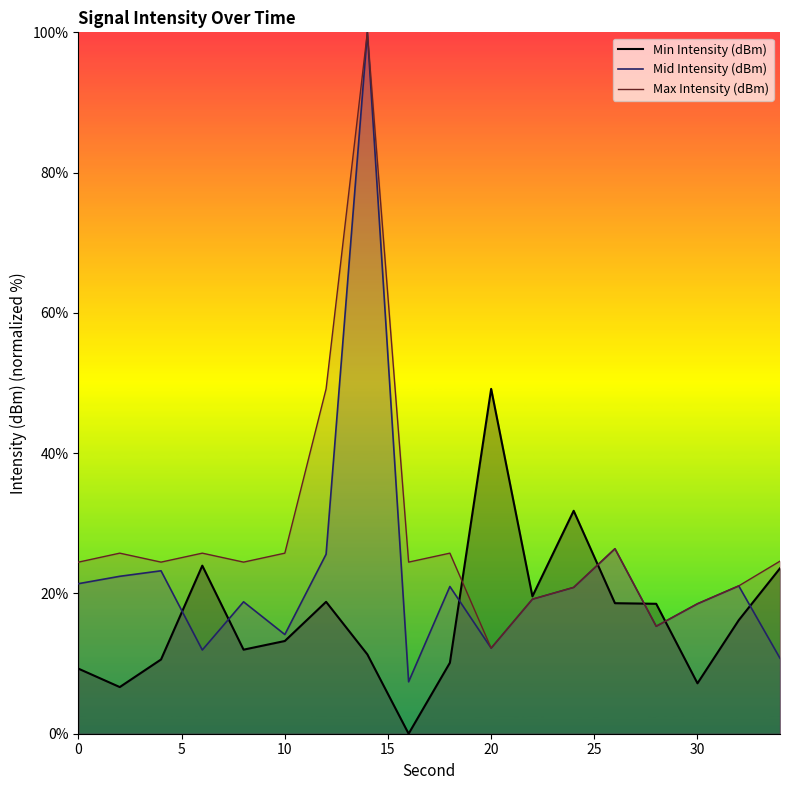

The value of Min Intensity (dBm) at 18 is 10.1. True or false?

True